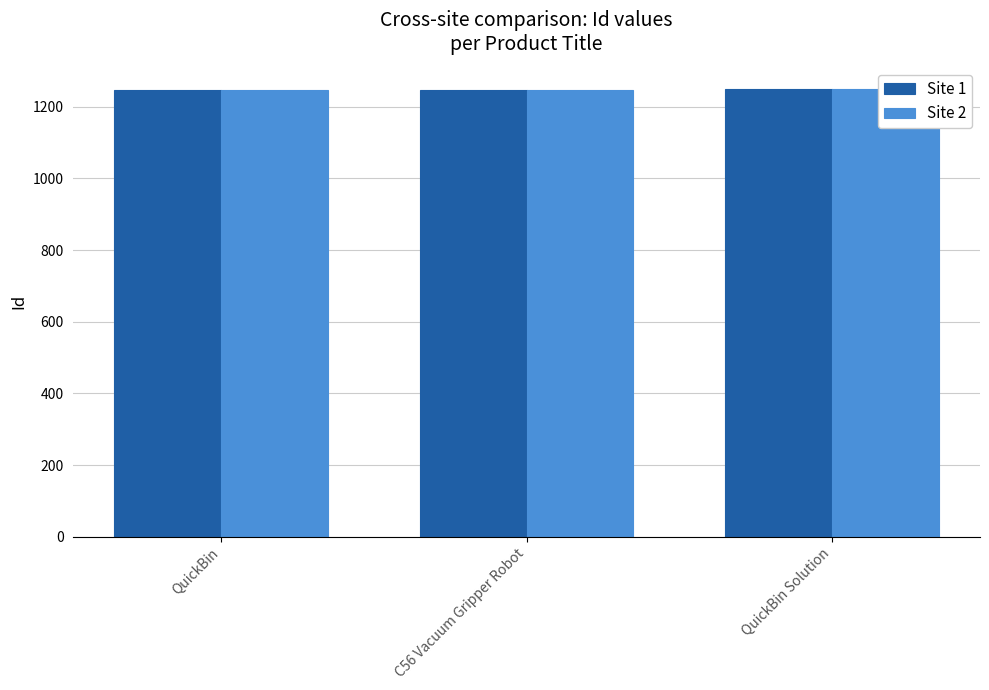

How many groups of bars are there?

3